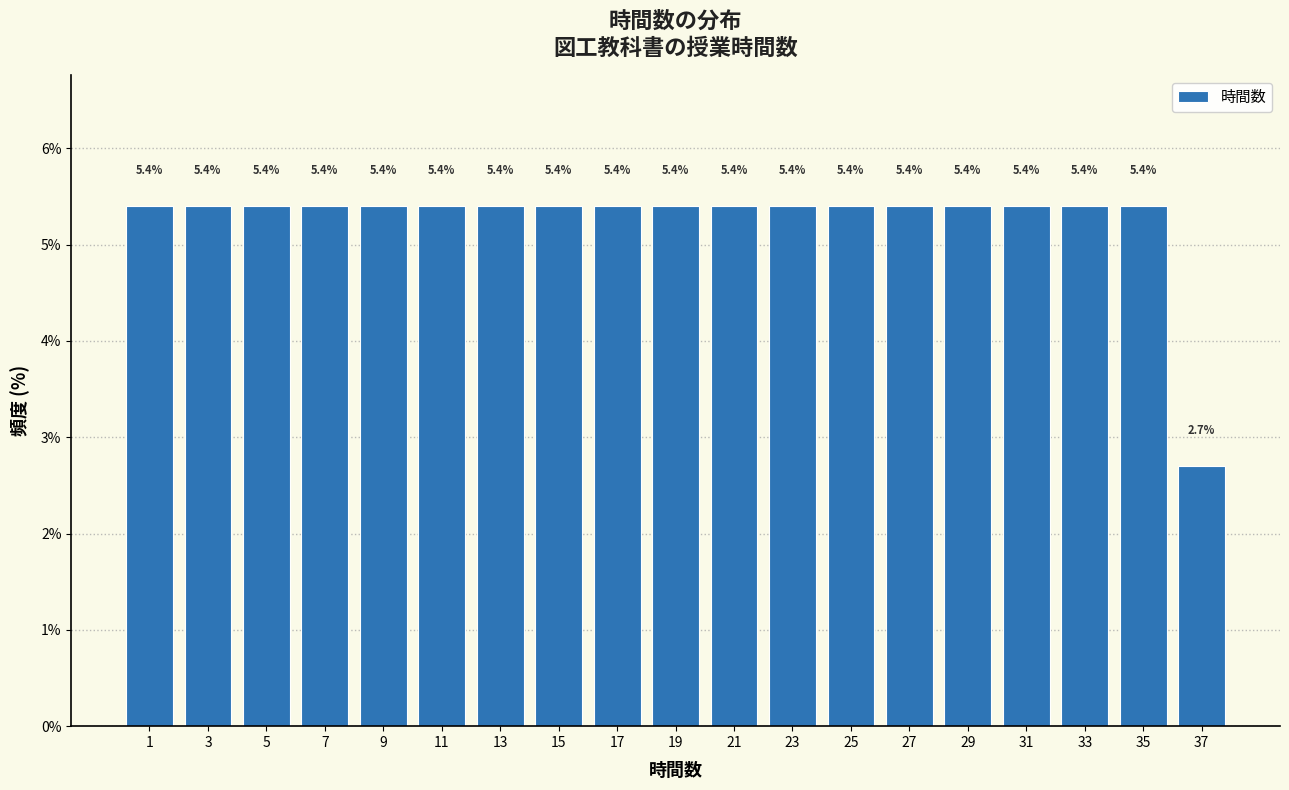

Reading left to right, extract all data points from this chart.

5.4	5.4	5.4	5.4	5.4	5.4	5.4	5.4	5.4	5.4	5.4	5.4	5.4	5.4	5.4	5.4	5.4	5.4	2.7